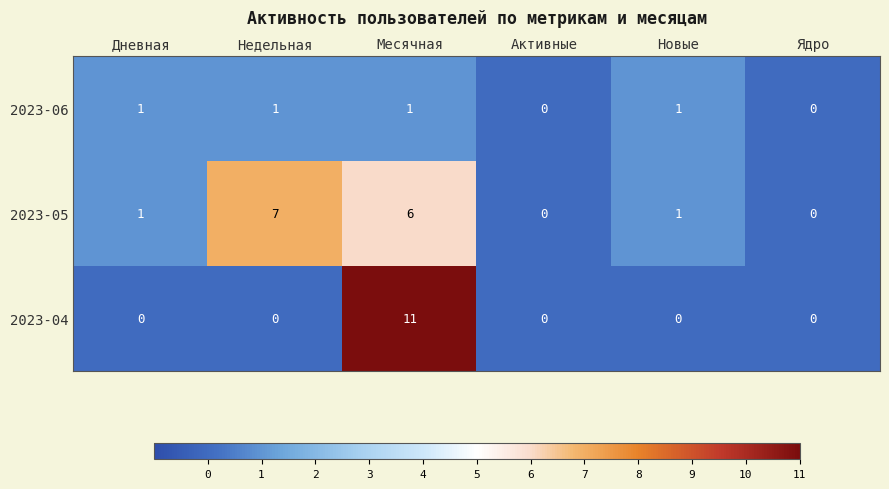

Which series has the widest spread of values?

2023-04